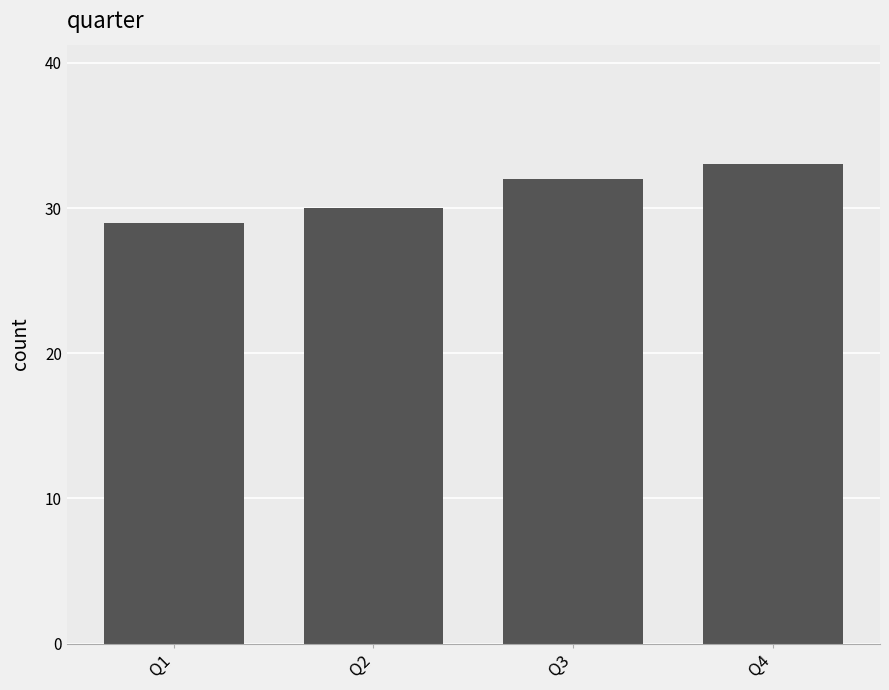

Reading left to right, transcribe all the data shown in this chart.

29	30	32	33